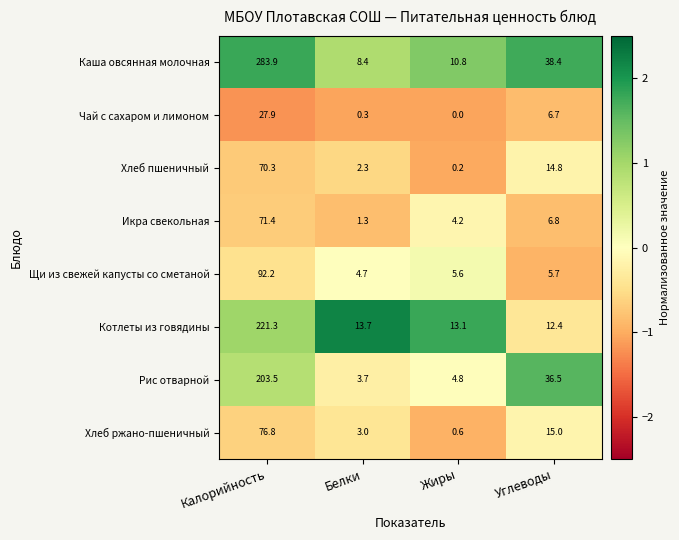

What is the greatest value displayed?

283.9